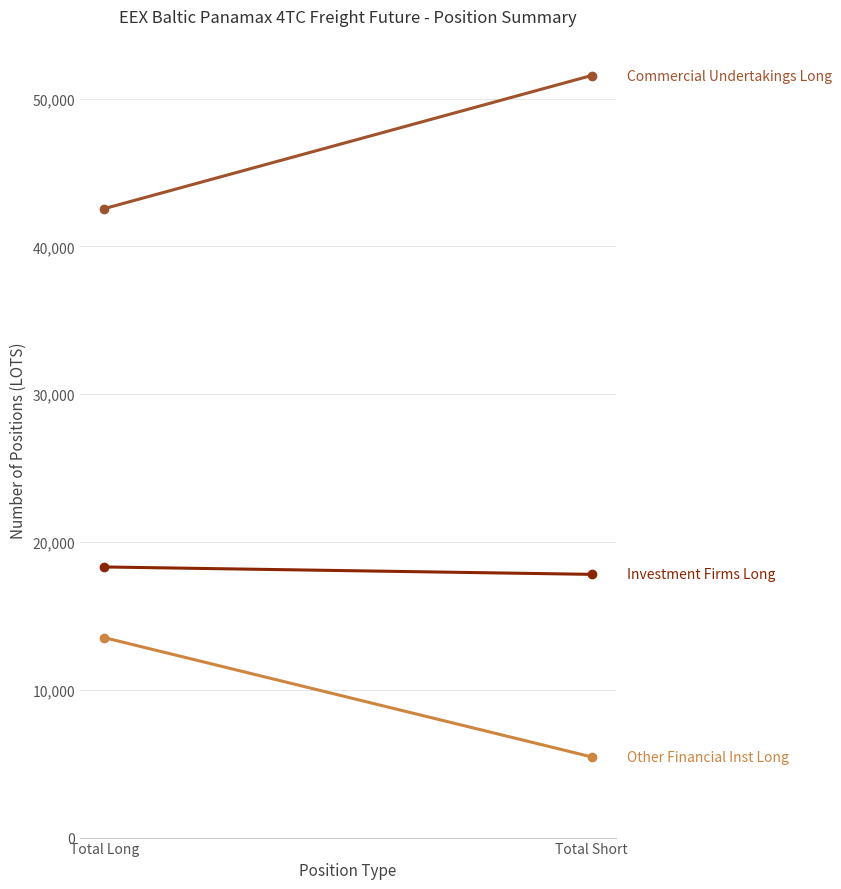

At how many categories does at least one series exceed 13089?

2